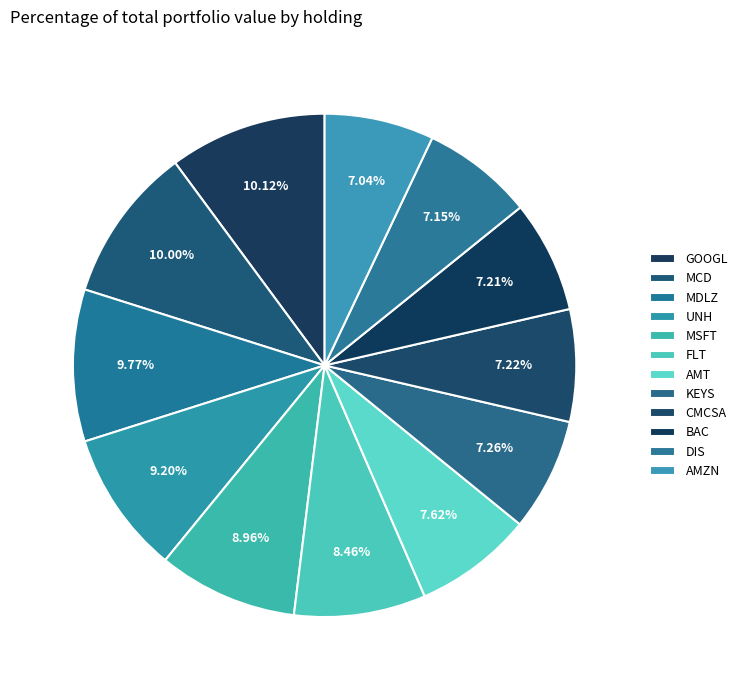

Does CMCSA represent more than half of the total?

No